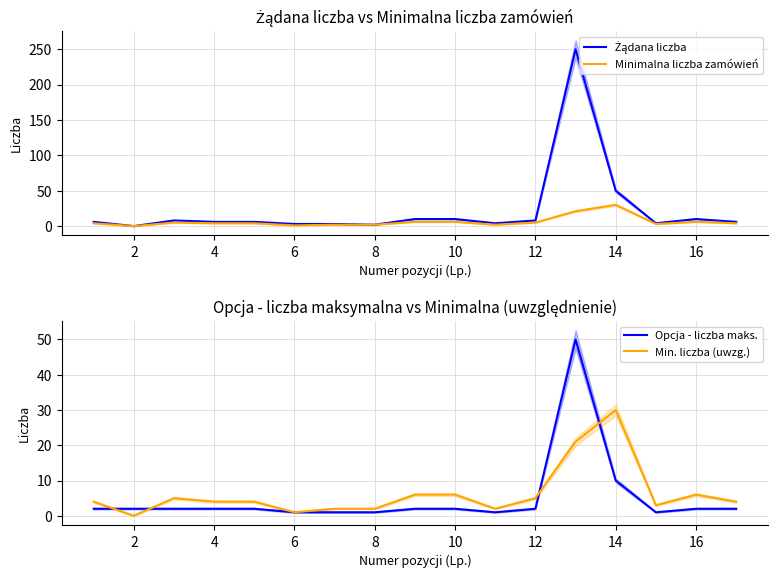

What is the difference between the maximum and minimum values in the Min. liczba (uwzg.) series?

30